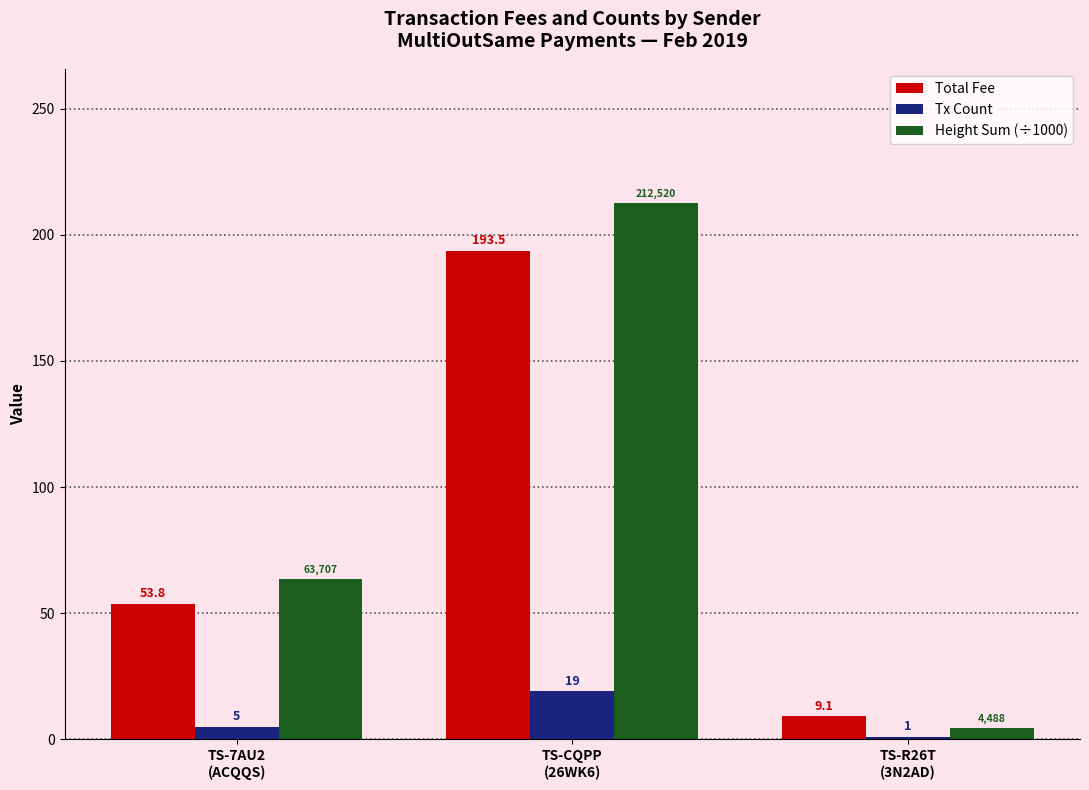

At how many categories does at least one series exceed 69?

1